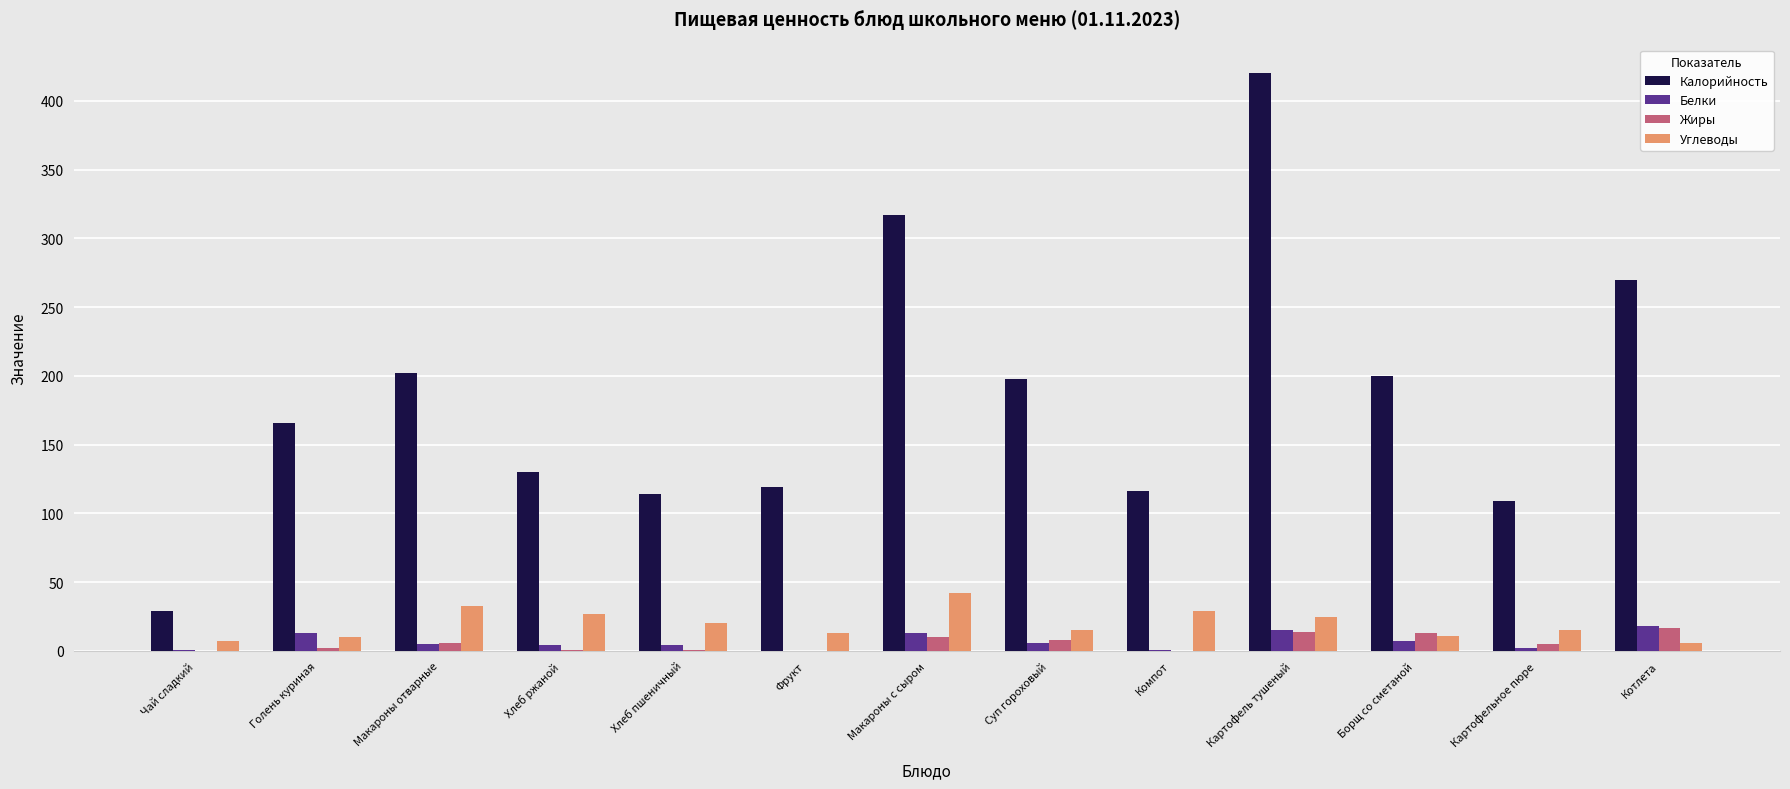

Which series has the largest total across all categories?

Калорийность